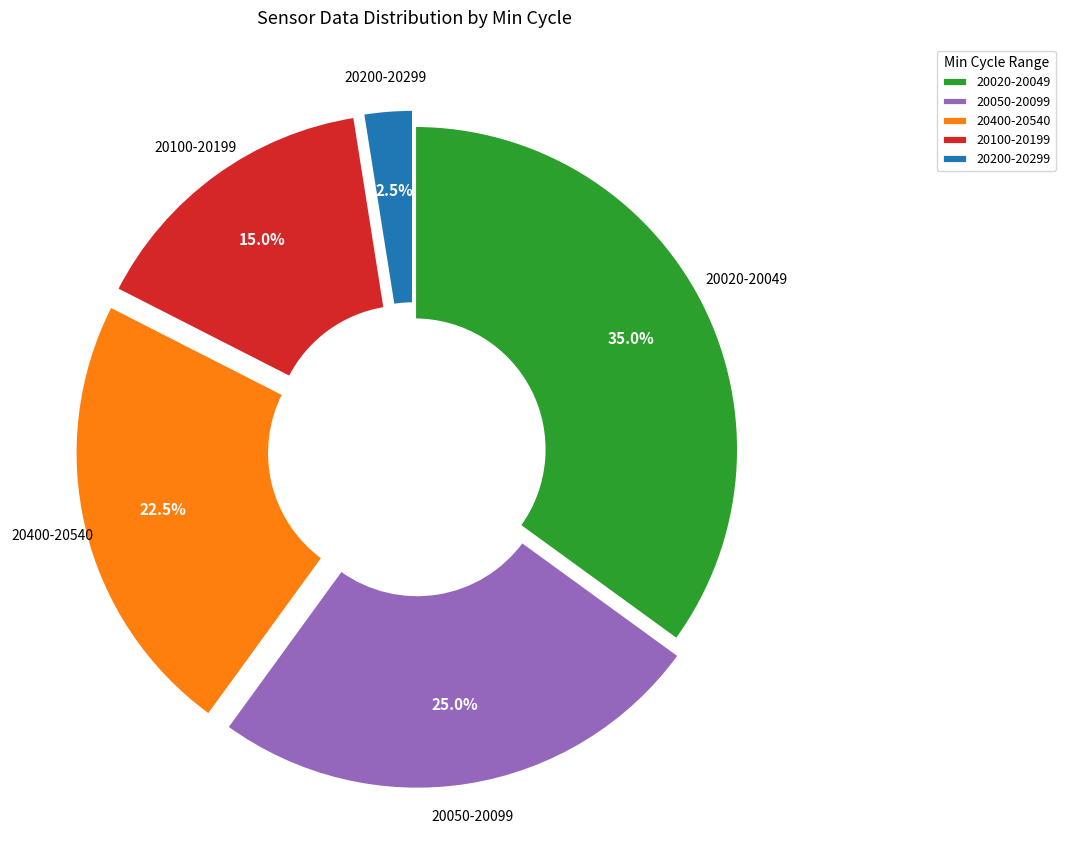

Which slice is the largest?

20020-20049